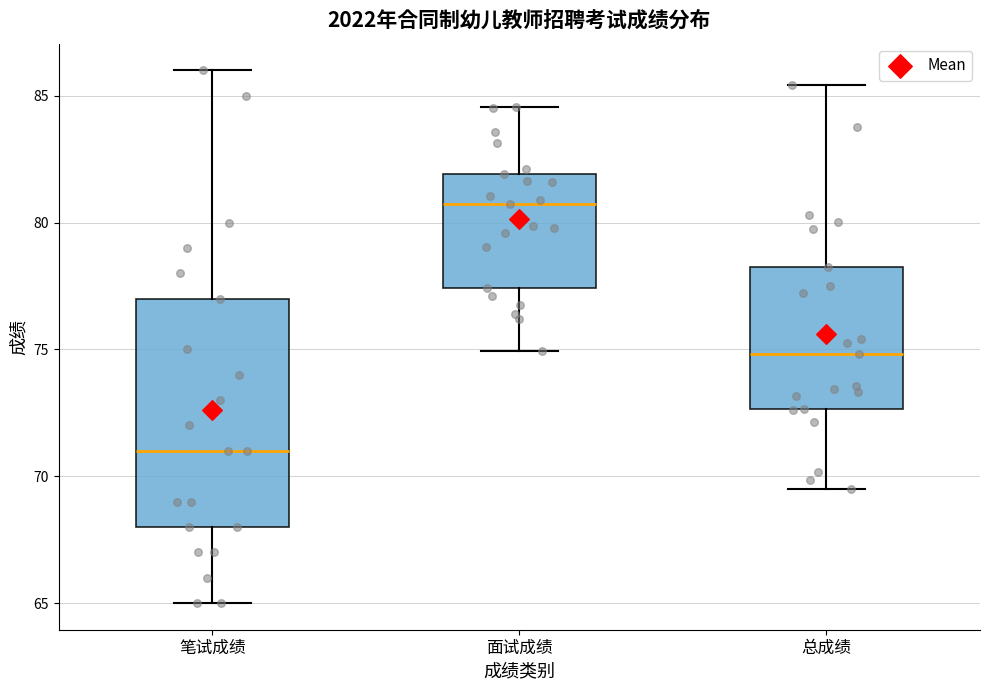

Which box is the tallest, from its lower edge to its upper edge?

笔试成绩